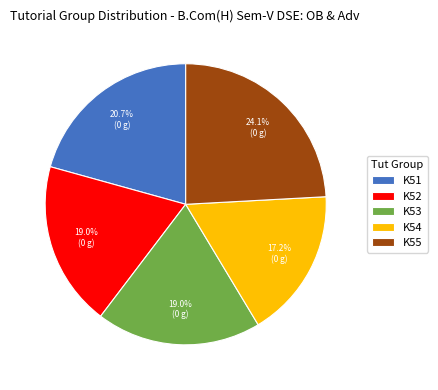

Is there a majority slice in this chart?

No